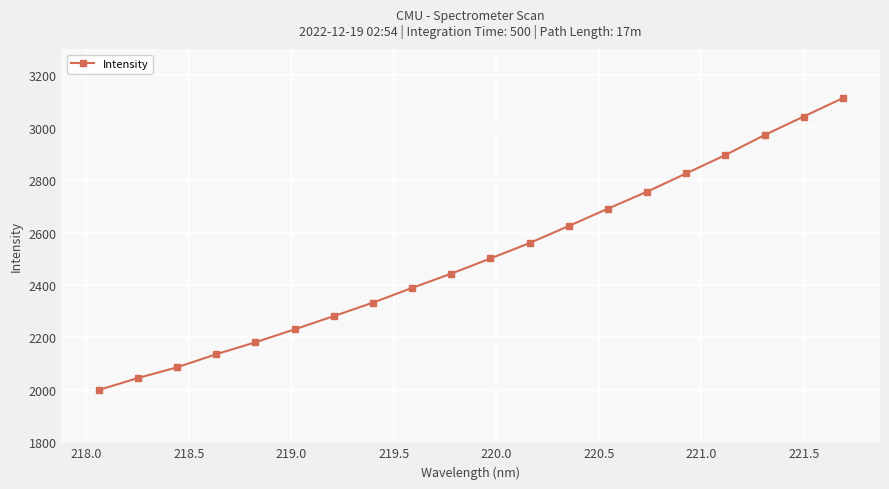

Is this an area chart (filled region under the line)?

No